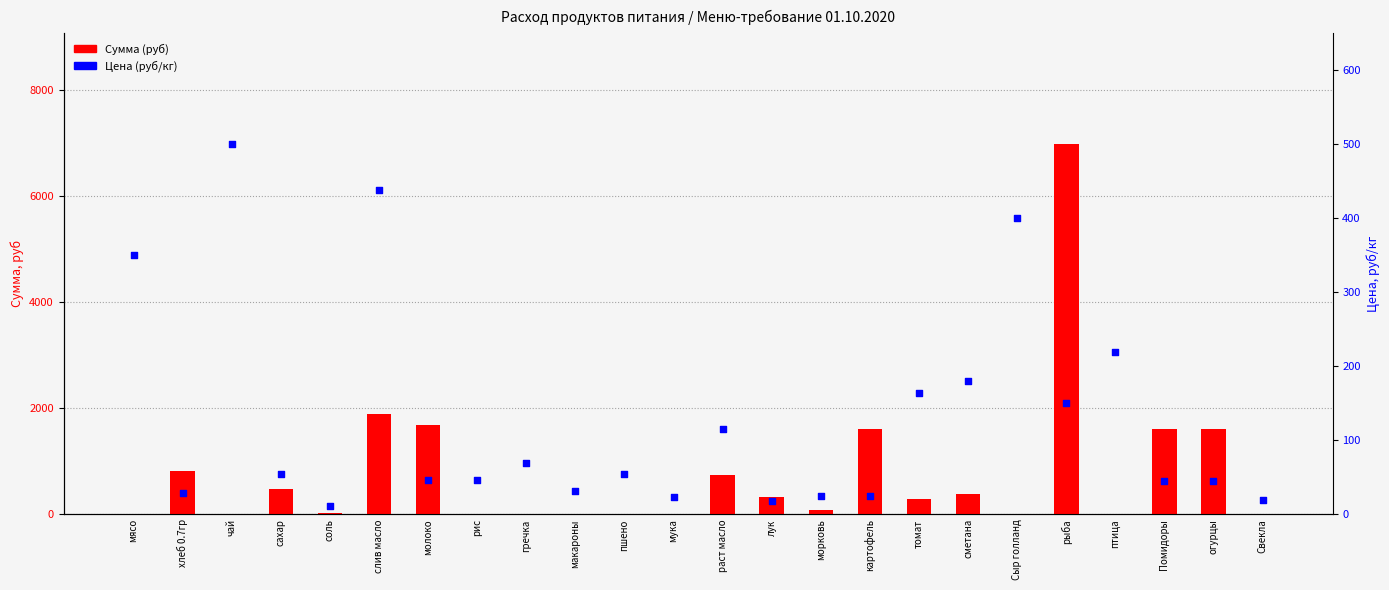

What is the total value across all series at мясо?

350.0